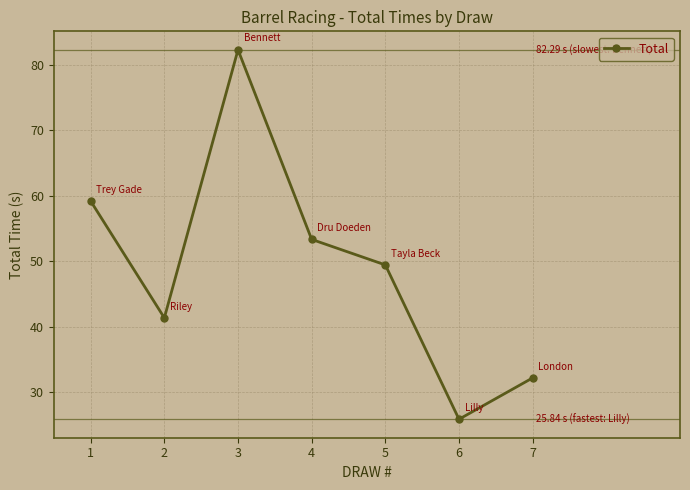

What is the difference between the values at 6 and 2?

15.5